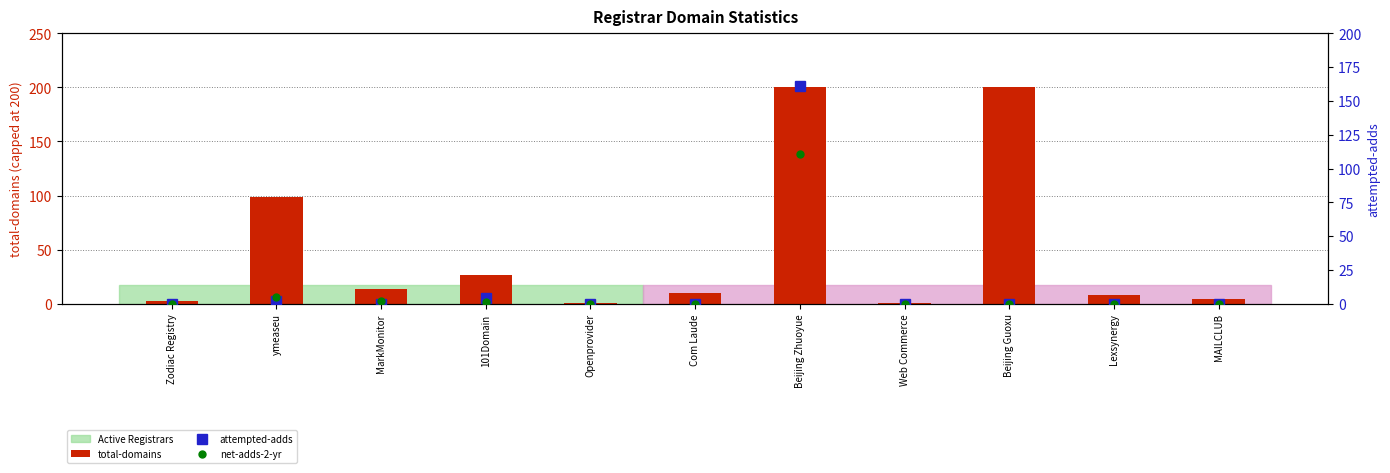

True or false: total-domains has a value of 10 at Com Laude.

True